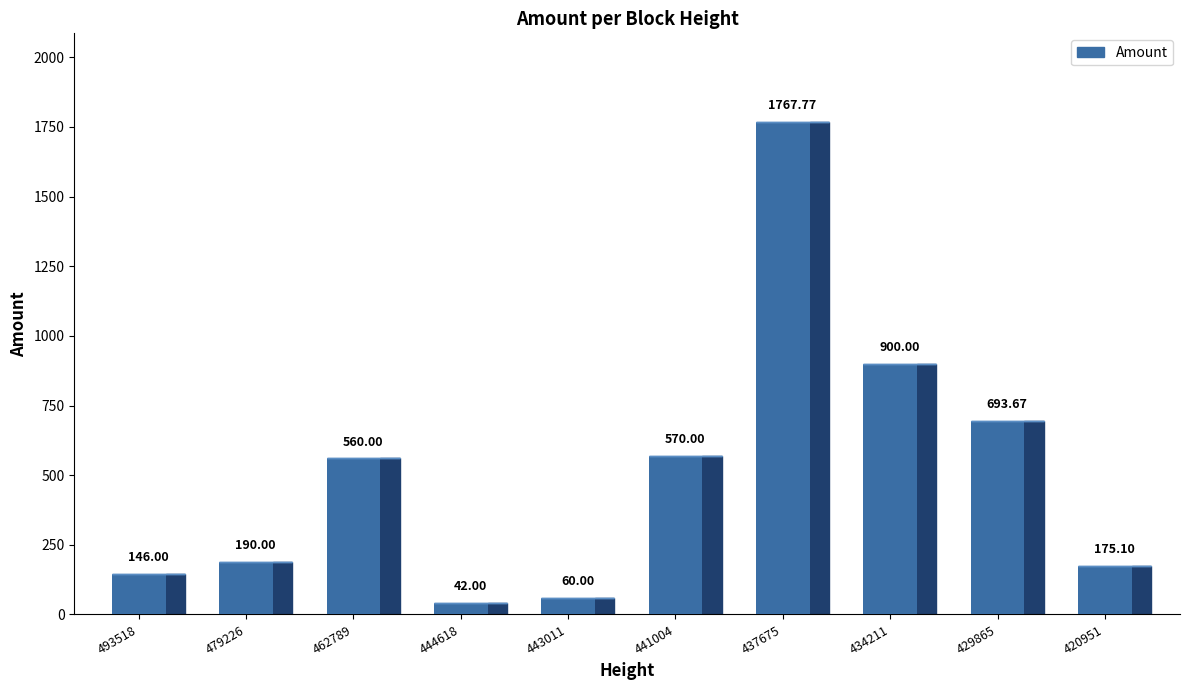

What is the difference between the values at 429865 and 420951?

518.6